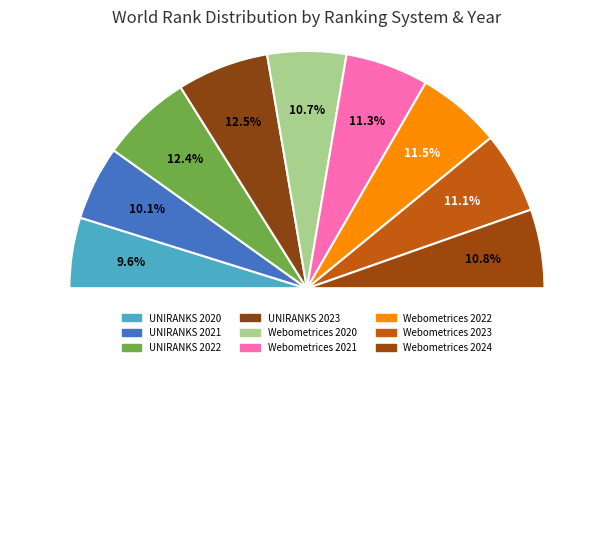

Rank the categories by value from highest to lowest.

UNIRANKS 2023, UNIRANKS 2022, Webometrices 2022, Webometrices 2021, Webometrices 2023, Webometrices 2024, Webometrices 2020, UNIRANKS 2021, UNIRANKS 2020